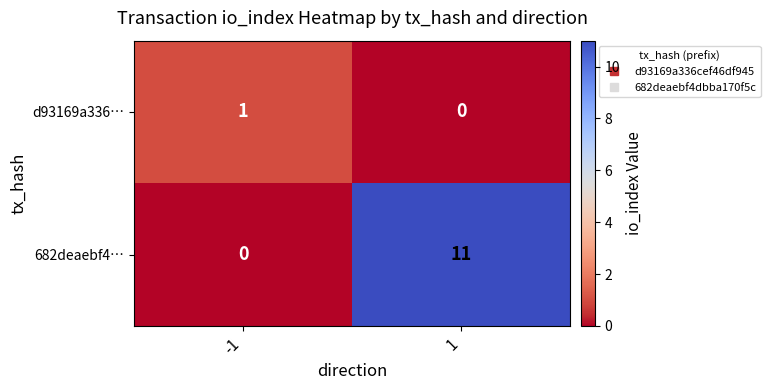

What is the highest value of the 682deaebf4… series?

11